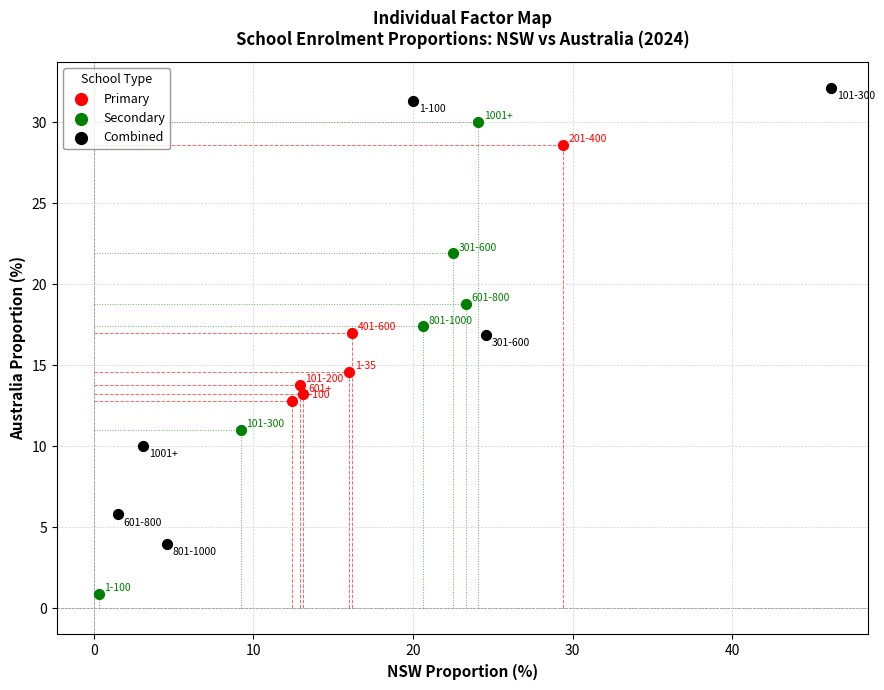

Which series contains the highest Y value?

Combined